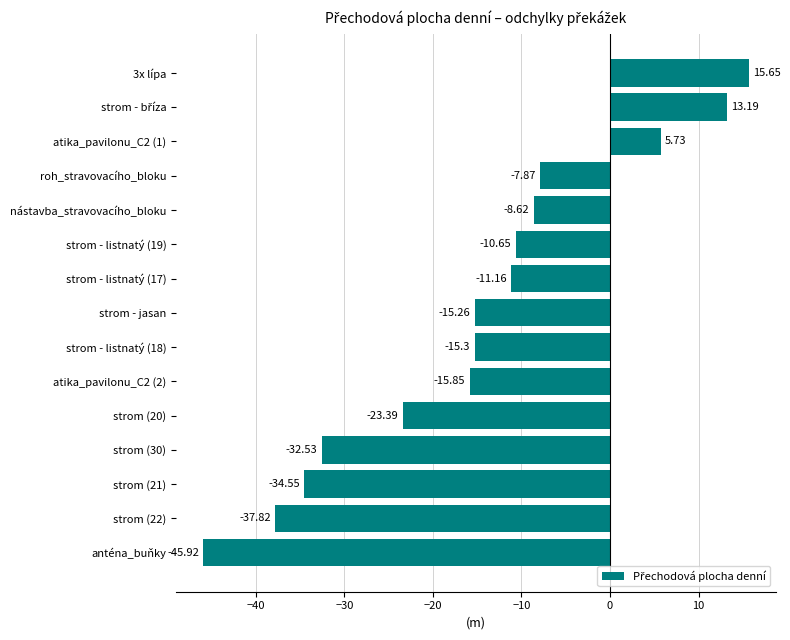

How many bars are there in total?

15